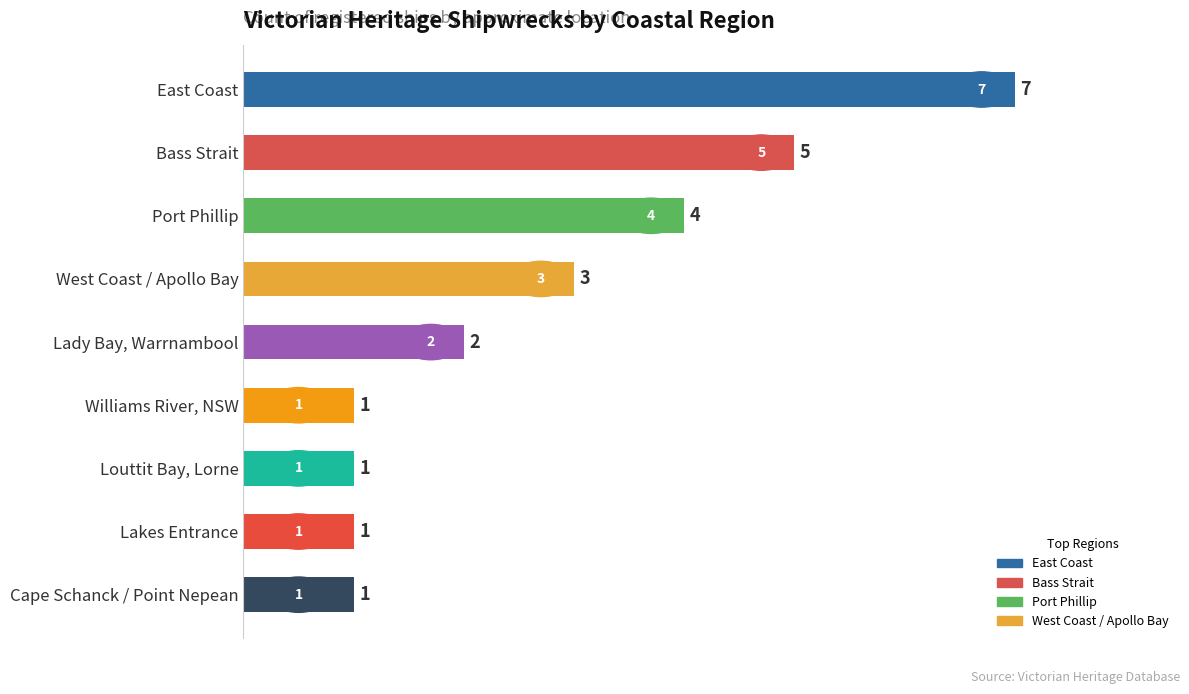

What is the smallest value displayed?

1